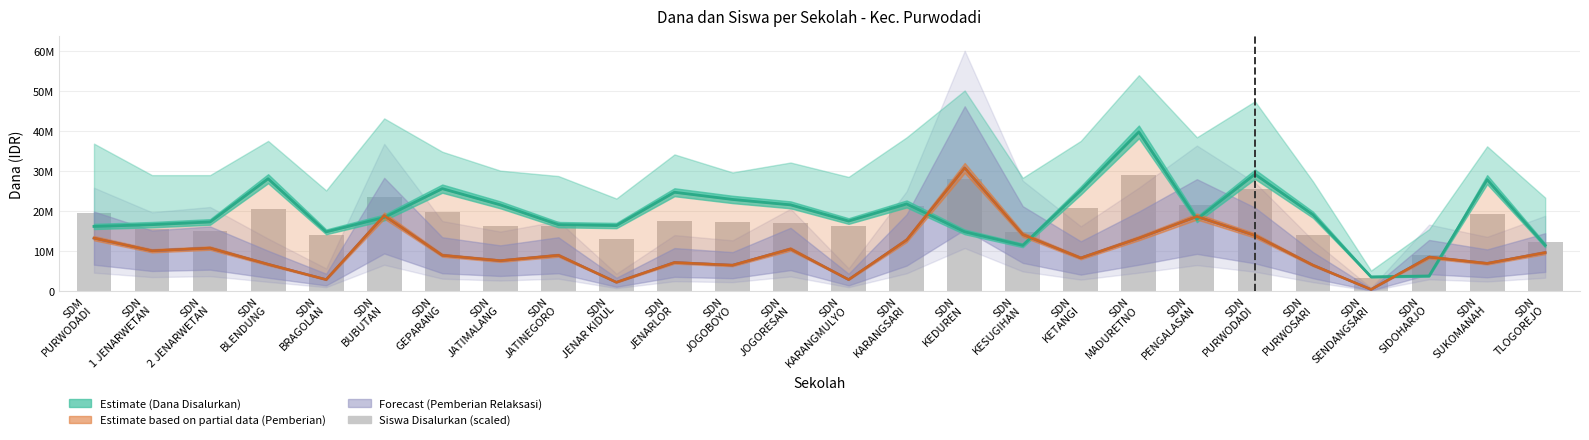

Which series changed the most between SDN BLENDUNG and SDN BUBUTAN?

Pemberian Relaksasi